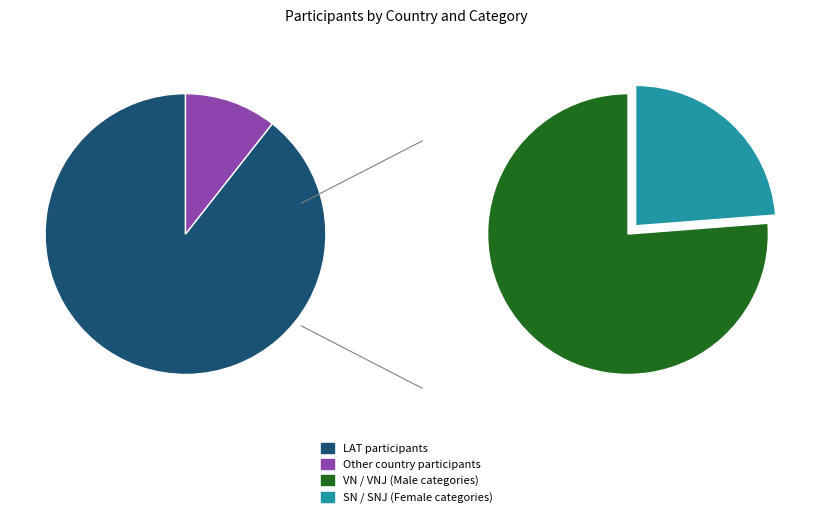

What percentage is NOT represented by LAT?

10.6%